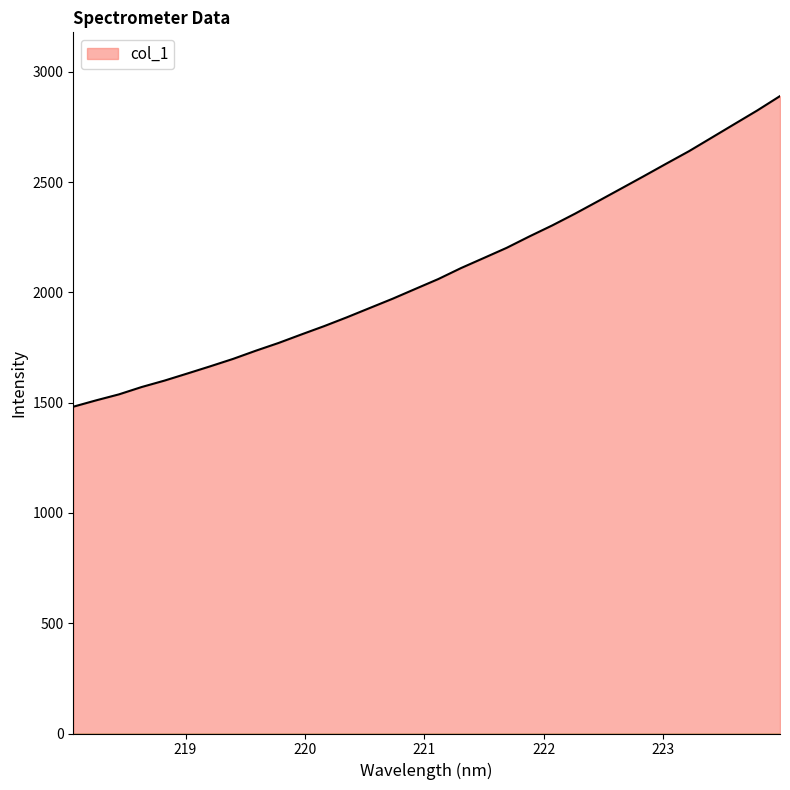

How many lines are shown in the chart?

1